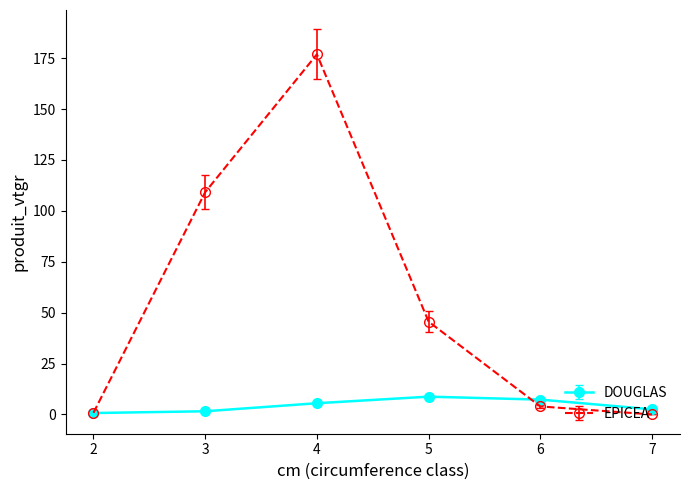

What is the greatest value displayed?

176.9